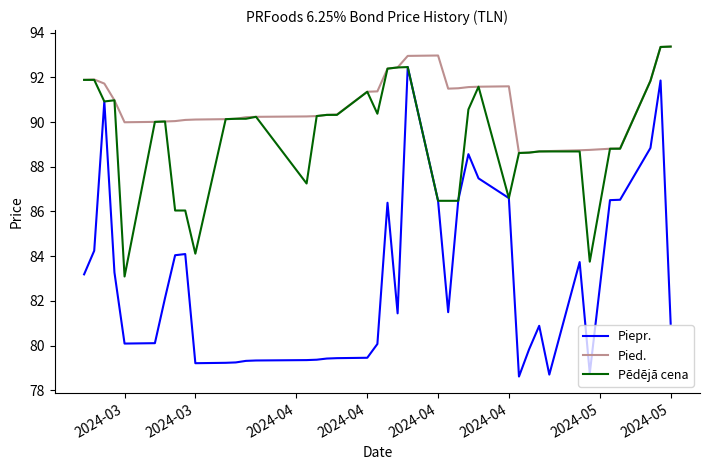

True or false: Piepr. and Pied. intersect in this chart.

False